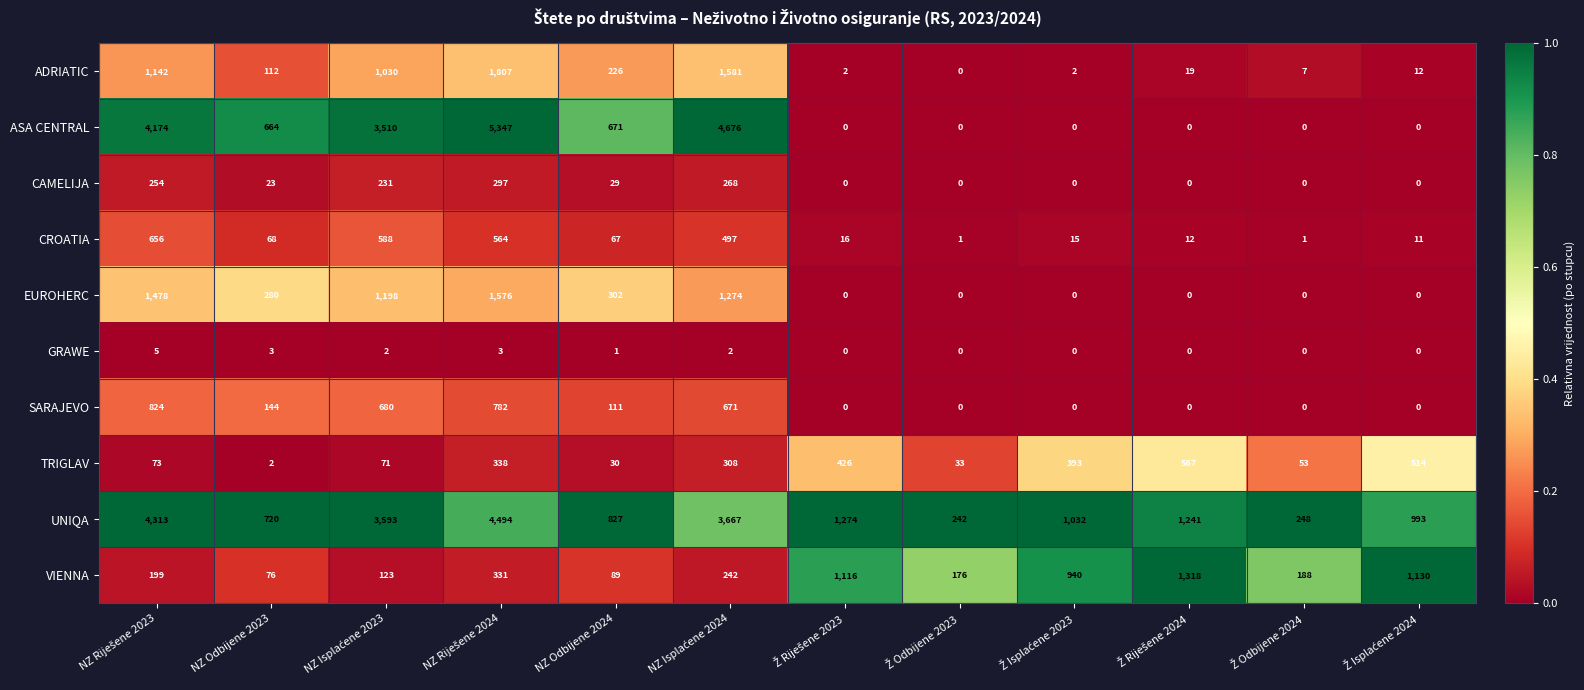

How many data points does each series have?

12